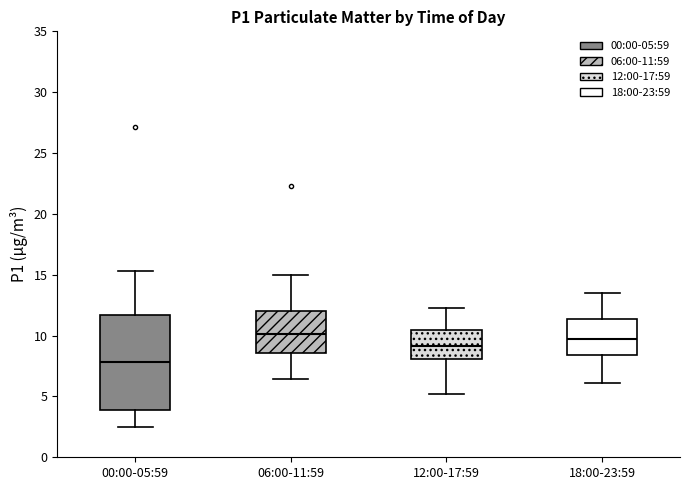

Which box has the lowest median line?

00:00-05:59